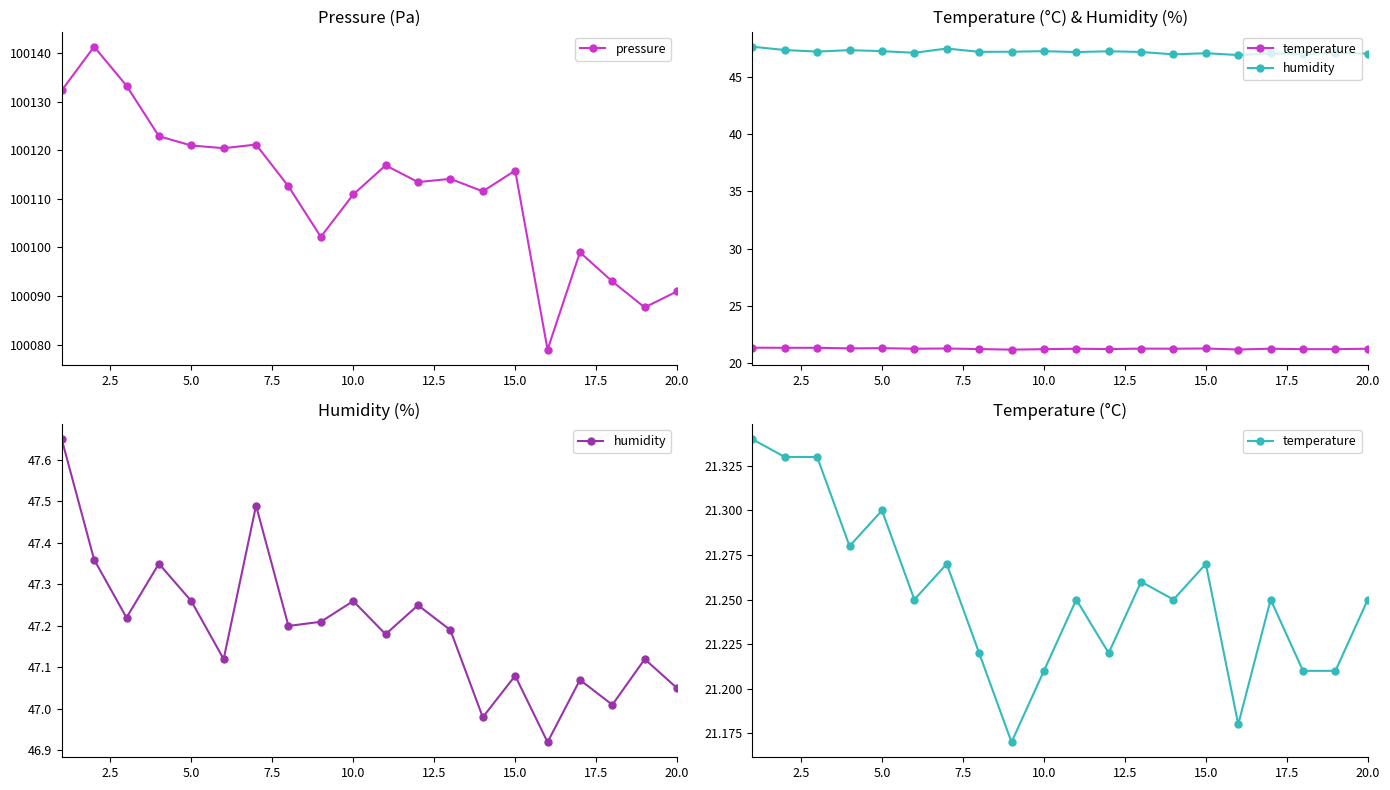

Reading right to left, list all the values displayed in this chart.

pressure: 100091.0	100087.7	100093.0	100099.0	100079.0	100115.8	100111.6	100114.1	100113.5	100116.9	100110.9	100102.2	100112.6	100121.2	100120.4	100121.0	100122.9	100133.3	100141.3	100132.3
temperature: 21.2	21.2	21.2	21.2	21.2	21.3	21.2	21.3	21.2	21.2	21.2	21.2	21.2	21.3	21.2	21.3	21.3	21.3	21.3	21.3
humidity: 47.0	47.1	47.0	47.1	46.9	47.1	47.0	47.2	47.2	47.2	47.3	47.2	47.2	47.5	47.1	47.3	47.4	47.2	47.4	47.6